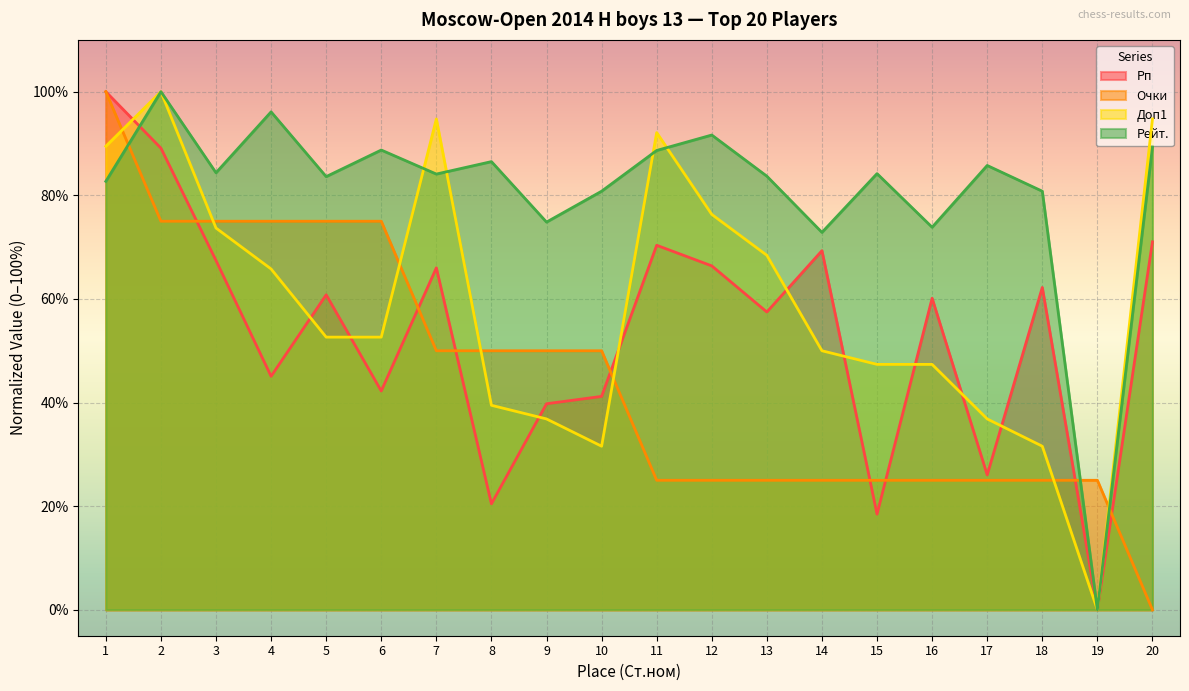

What is the approximate value of Доп1 at 5?

52.6